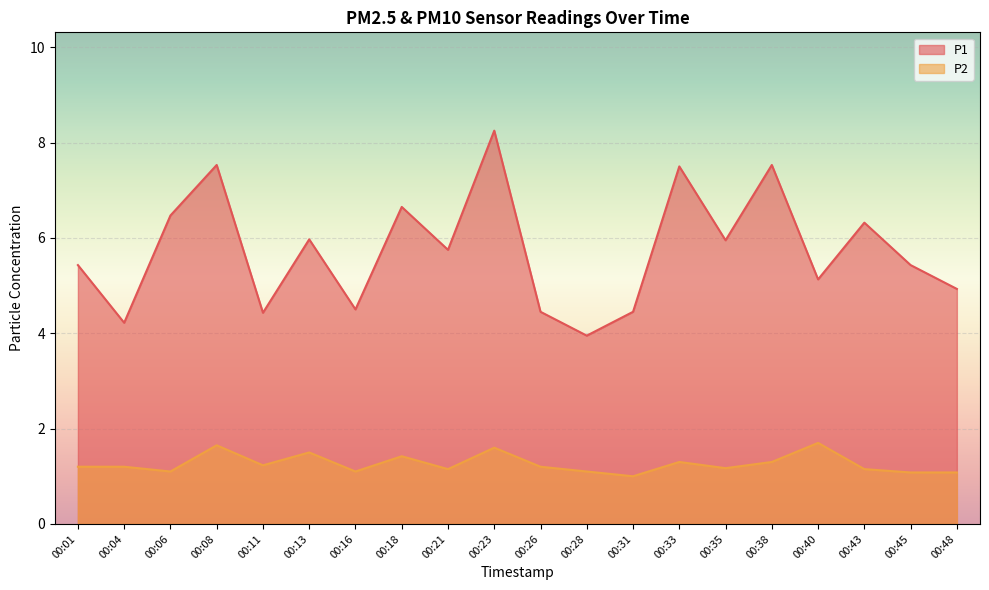

True or false: P1 and P2 intersect in this chart.

False